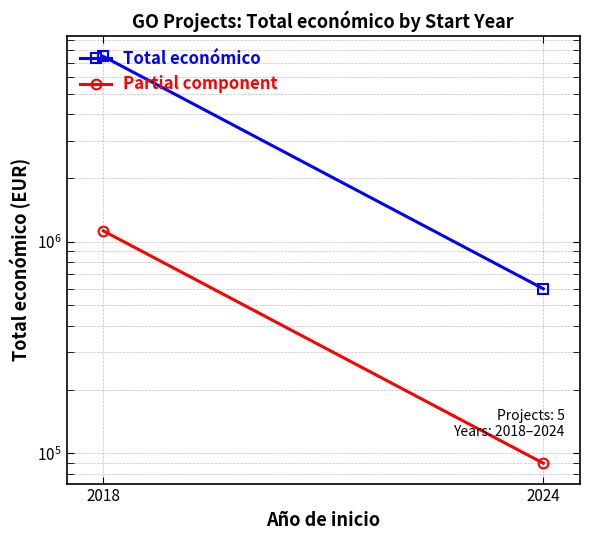

Count the Total económico values in the range 599211 to 7498750.

2